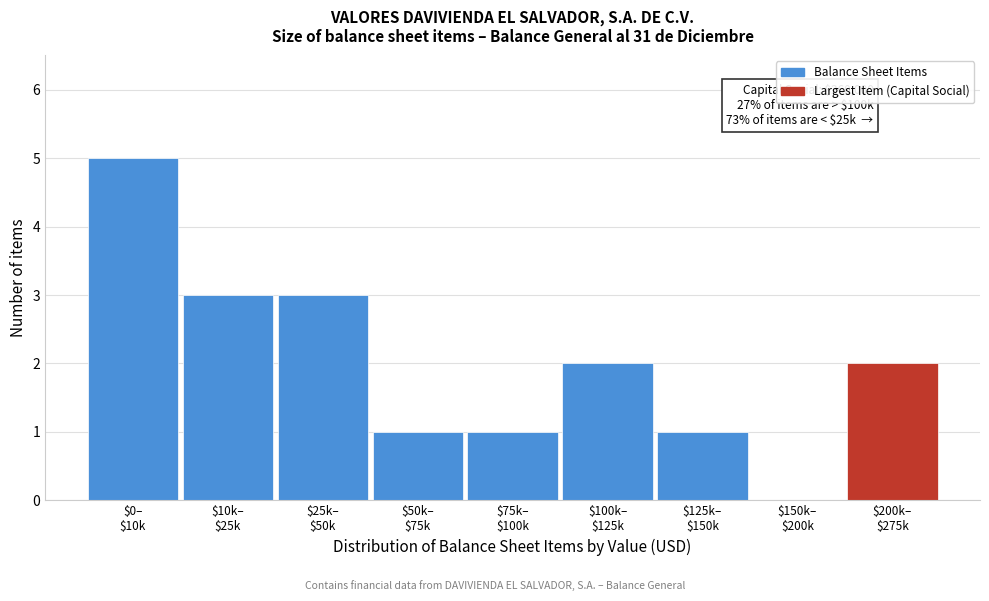

What is the sum of all values?

18